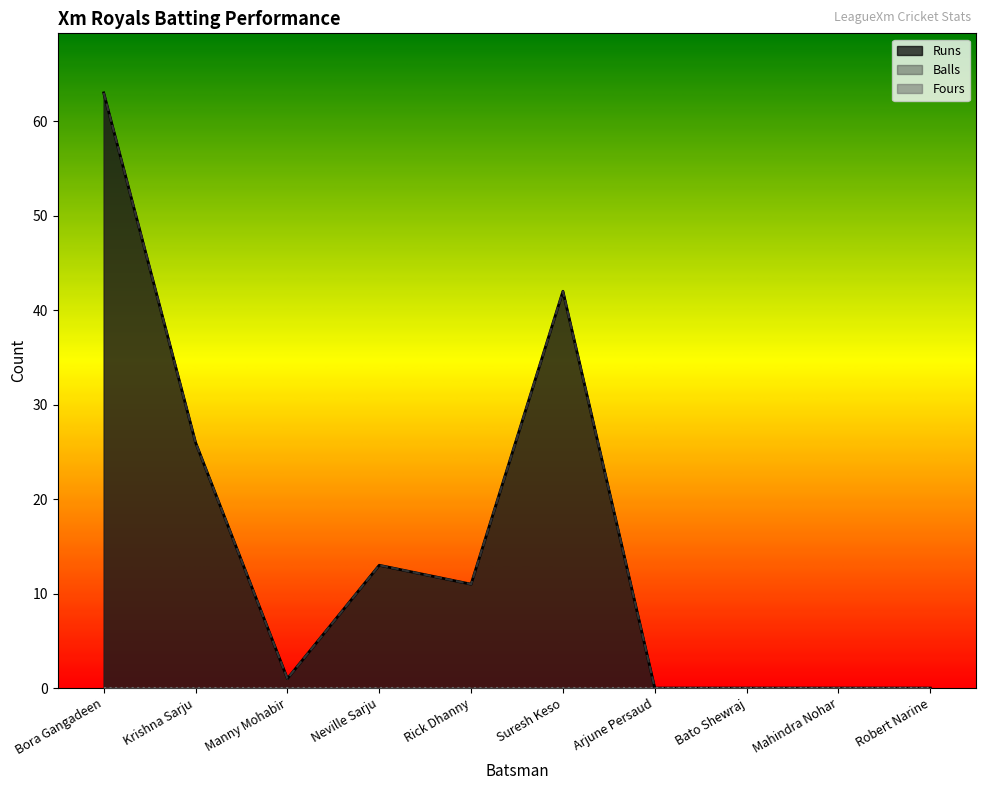

True or false: Runs has a value of 37 at Bato Shewraj.

False